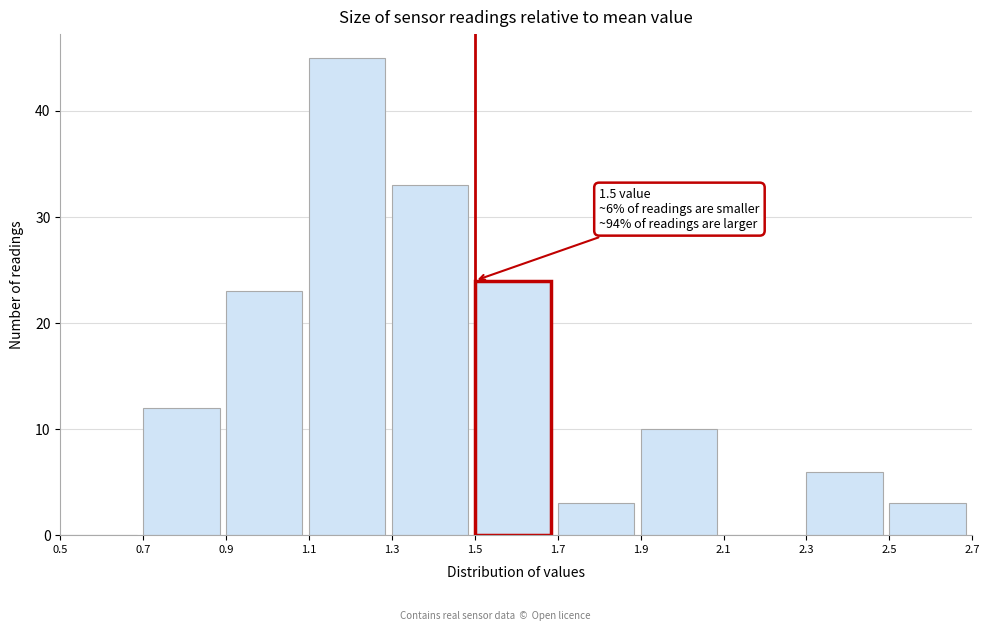

Which range on the x-axis has the tallest bar?

1.1 to 1.3